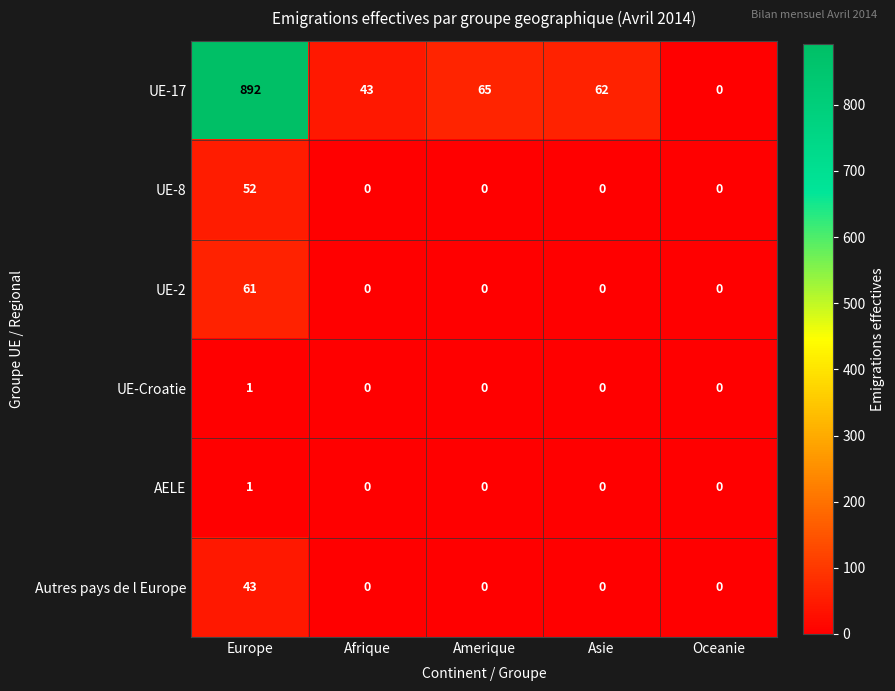

The value of Autres pays de l Europe at Oceanie is -29. True or false?

False